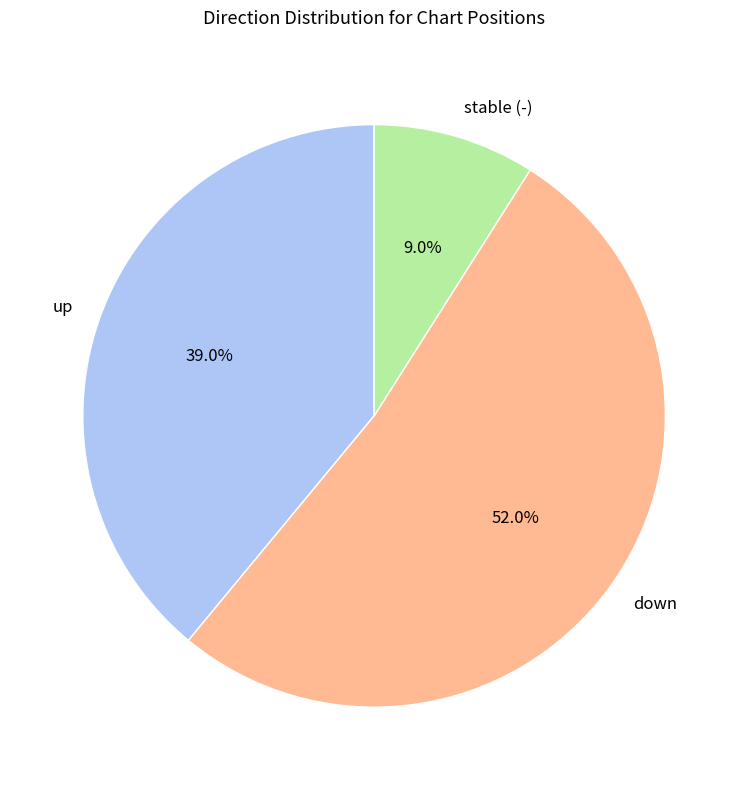

Which slice represents more than half of the pie?

down